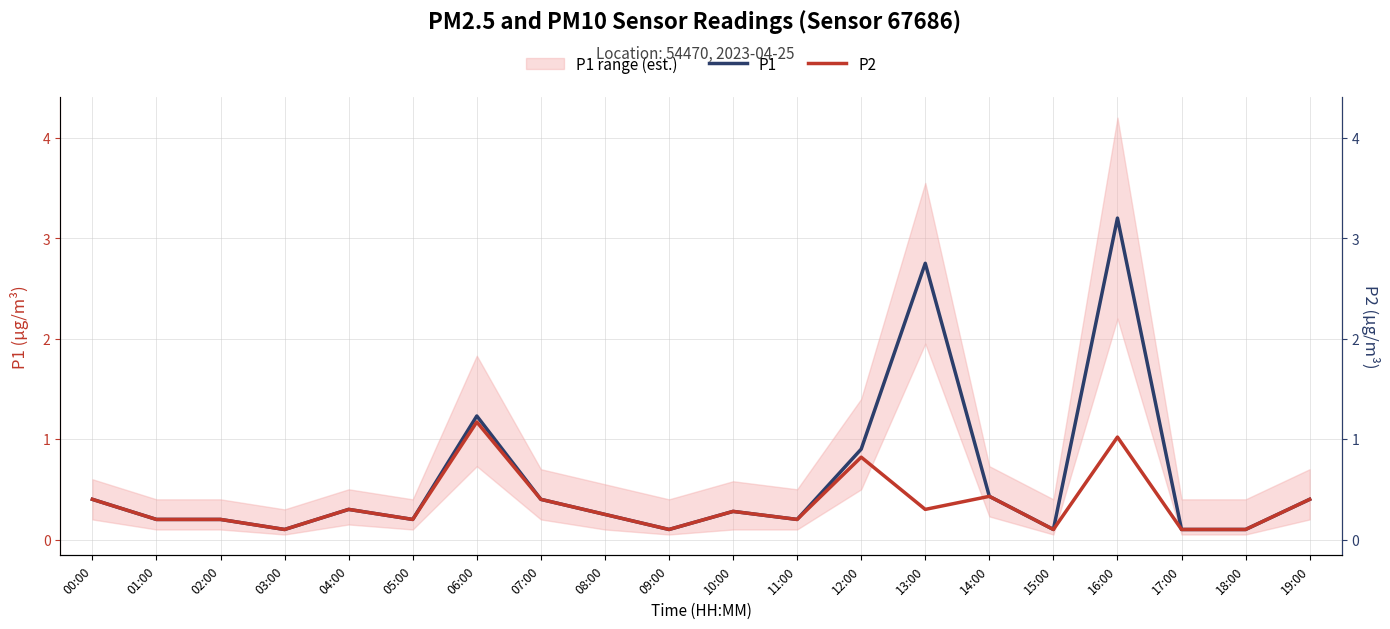

Reading right to left, what are all the values shown in this chart?

P1: 0.4	0.1	0.1	3.2	0.1	0.4	2.8	0.9	0.2	0.3	0.1	0.2	0.4	1.2	0.2	0.3	0.1	0.2	0.2	0.4
P2: 0.4	0.1	0.1	1.0	0.1	0.4	0.3	0.8	0.2	0.3	0.1	0.2	0.4	1.2	0.2	0.3	0.1	0.2	0.2	0.4